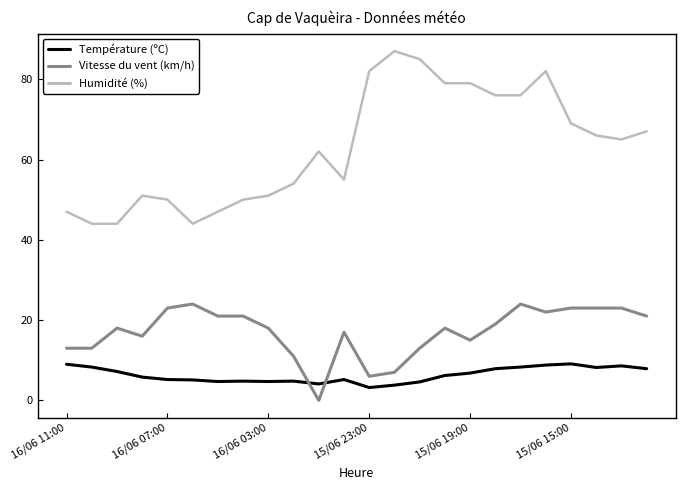

What is the difference between the maximum and minimum values in the Humidité (%) series?

43.0